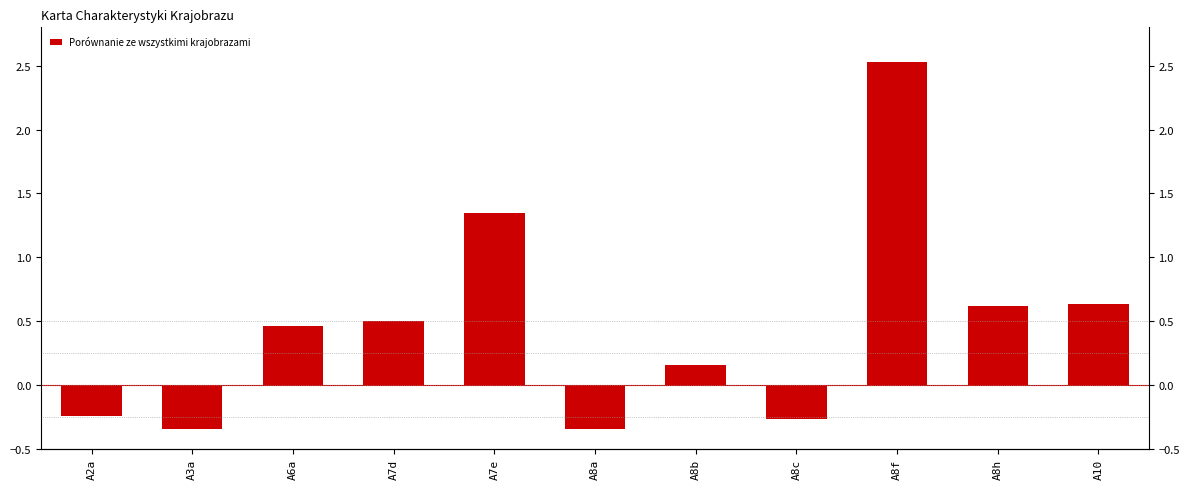

Reading left to right, transcribe all the data shown in this chart.

-0.2	-0.3	0.5	0.5	1.3	-0.3	0.2	-0.3	2.5	0.6	0.6